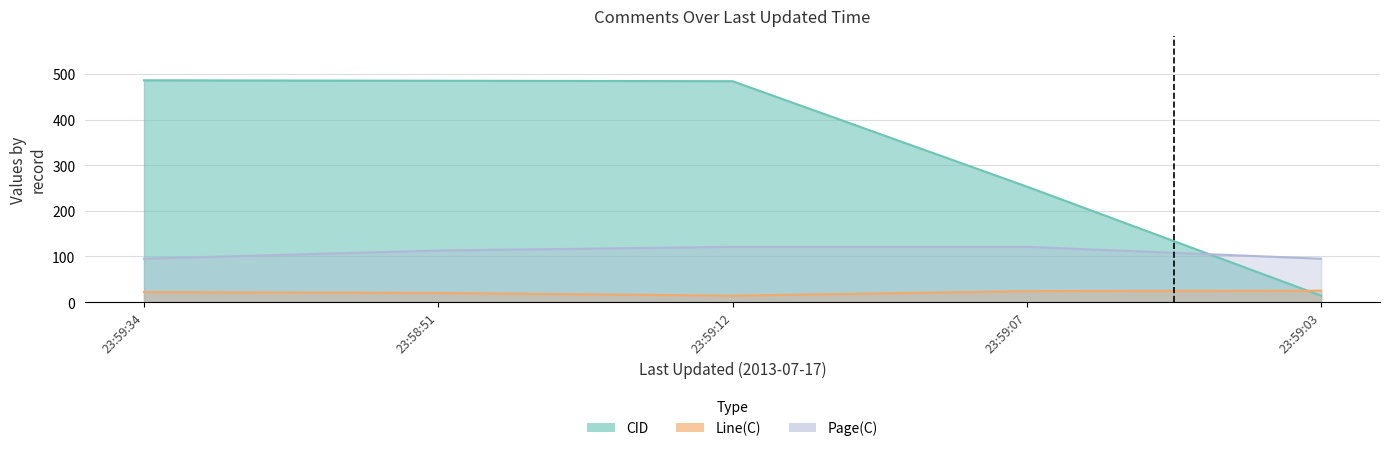

At which label does Page(C) reach its minimum?

23:59:34